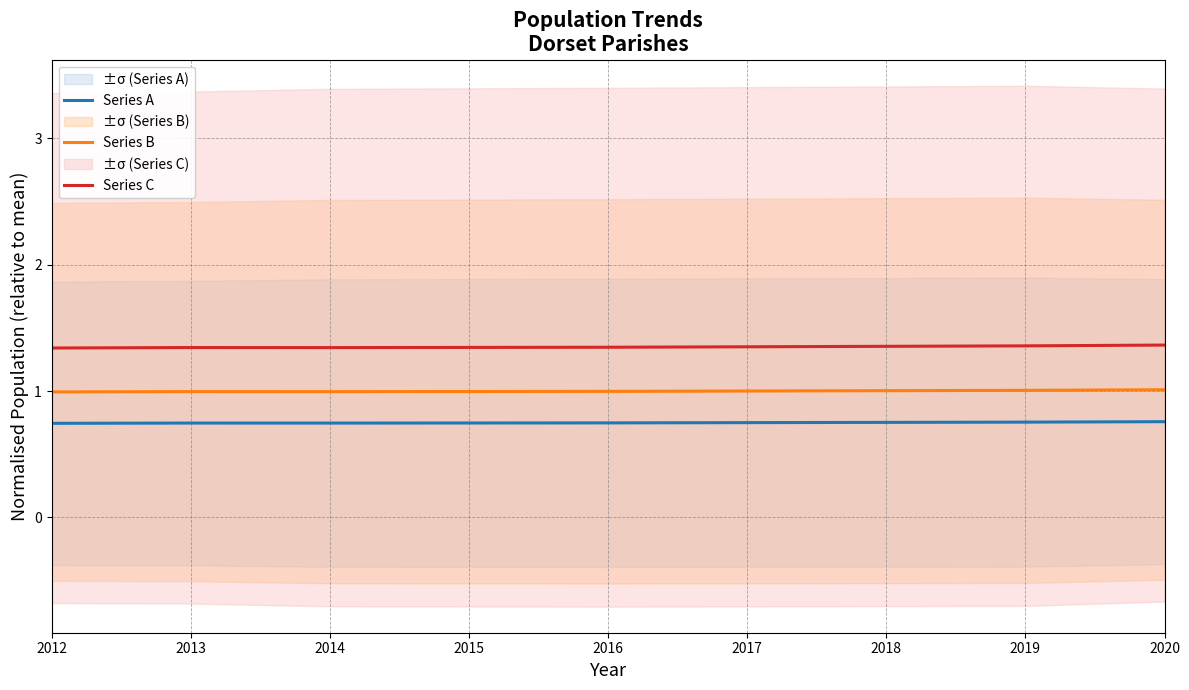

True or false: Series A and Series B cross at least once.

False